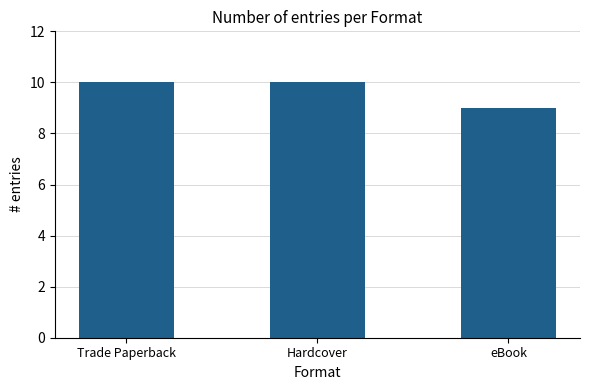

What is the greatest value displayed?

10